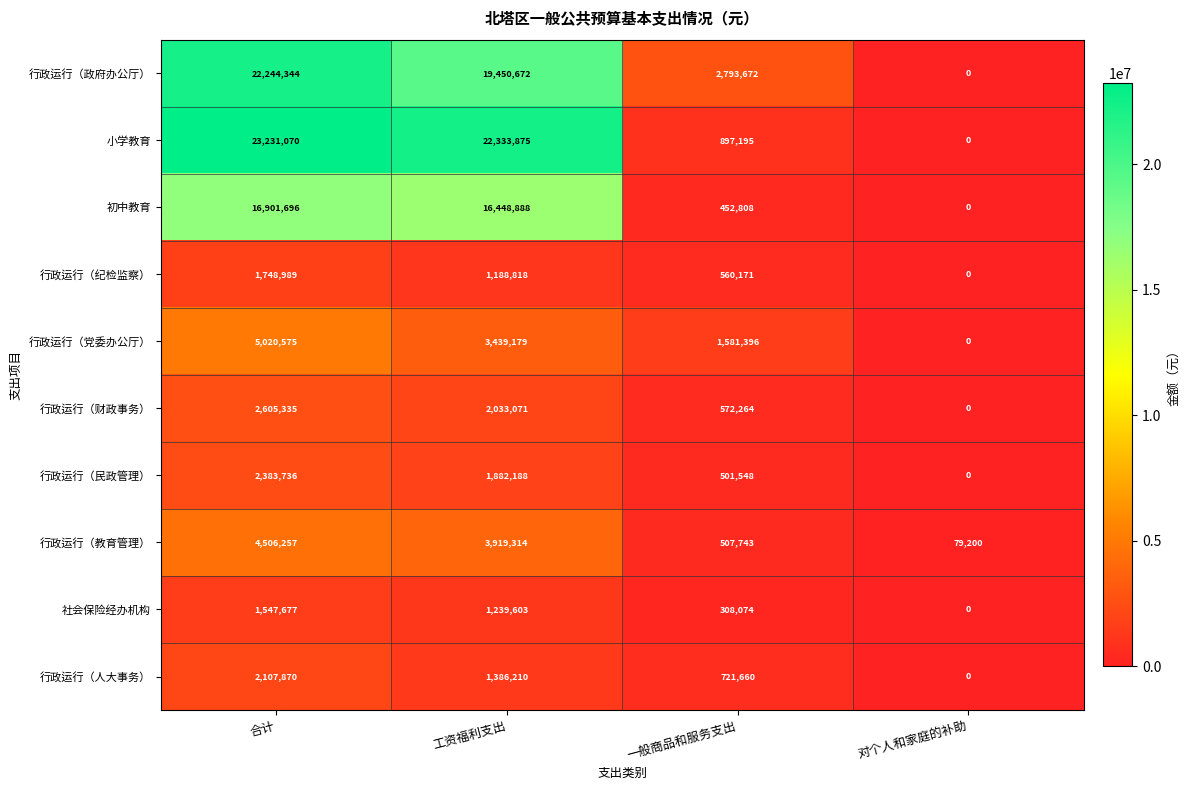

What is the difference between the 行政运行（人大事务） values at 工资福利支出 and 对个人和家庭的补助?

1386210